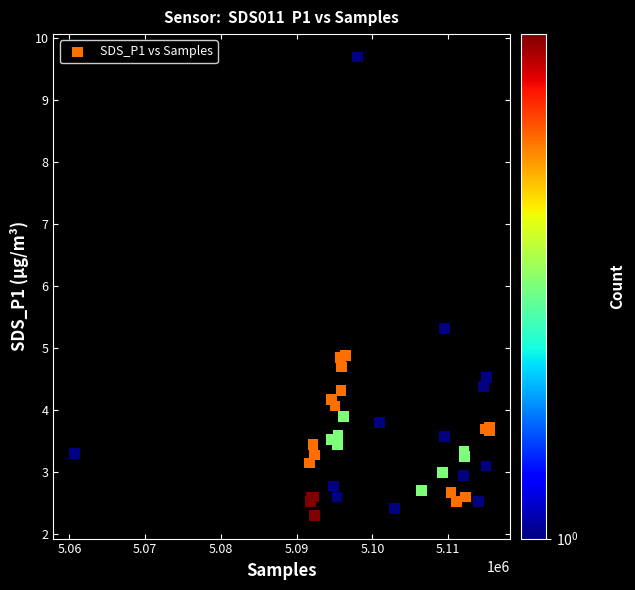

What Y value in the scatter plot is closest to 6?

5.3